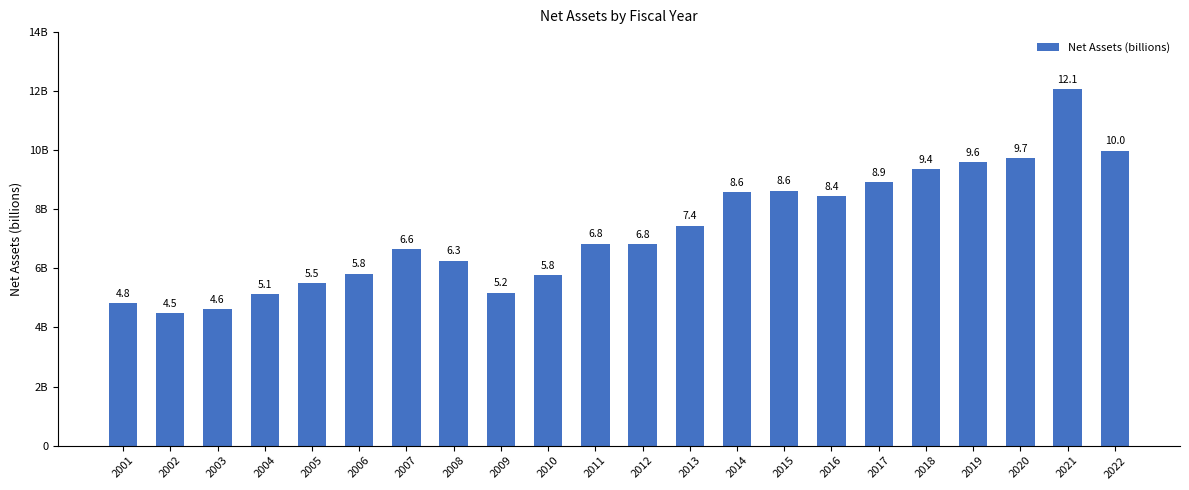

What is the average value?

7.3